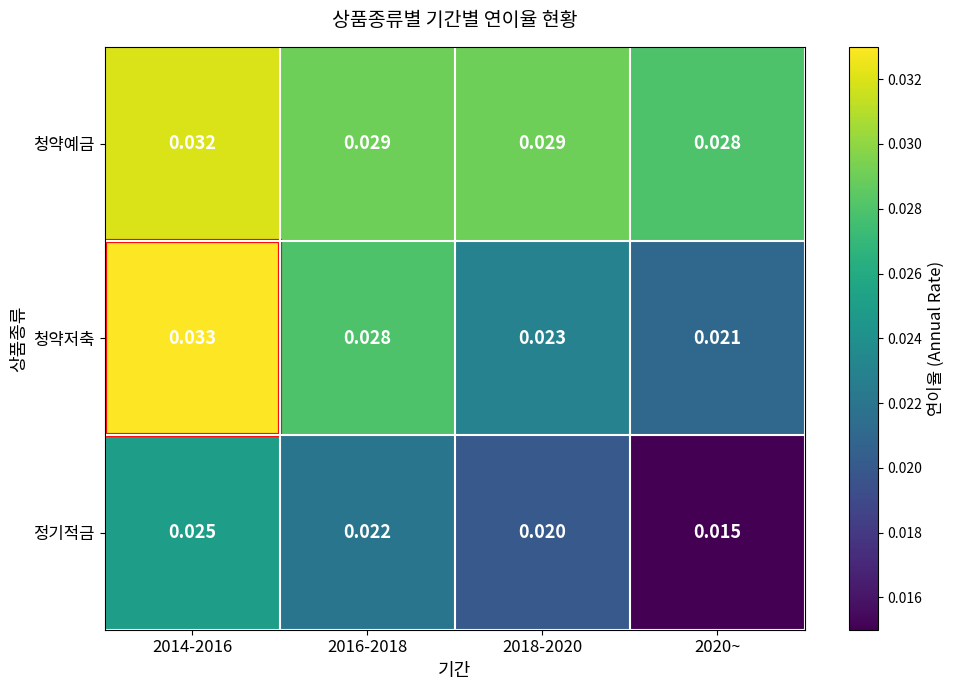

Rank the series by their average value, from lowest to highest.

정기적금, 청약저축, 청약예금